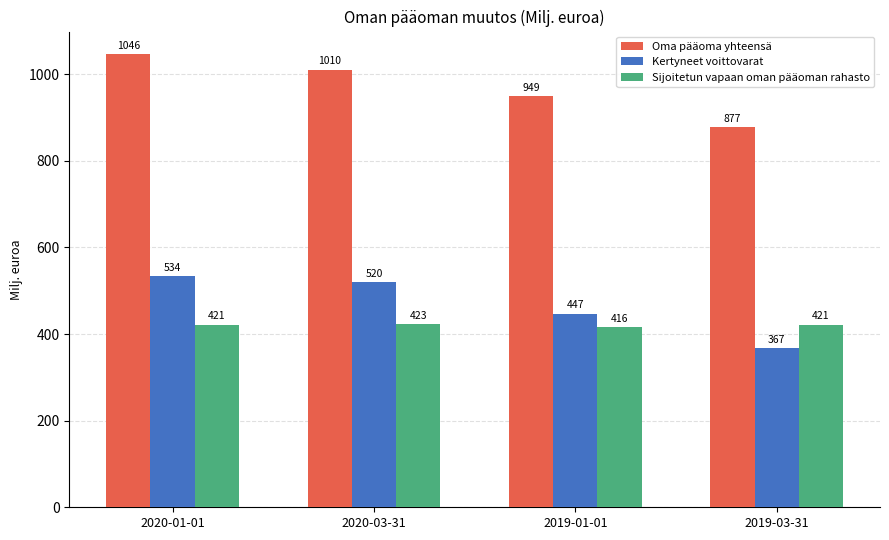

Is it true that Oma pääoma yhteensä equals 949 at 2019-01-01?

True